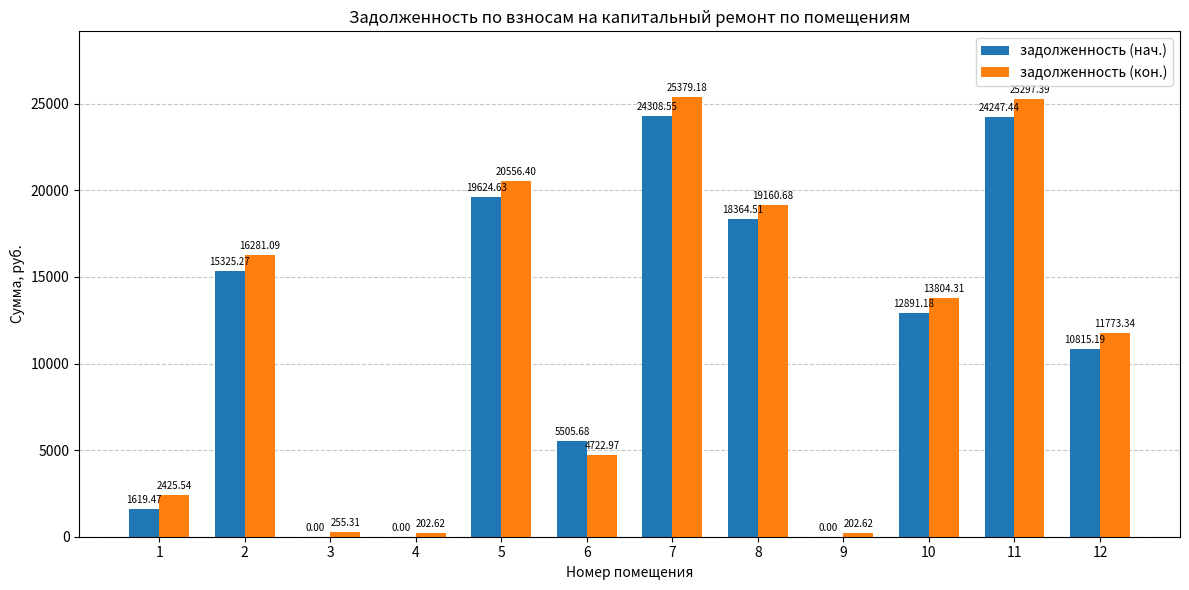

Which category has the highest value in the задолженность (кон.) series?

7